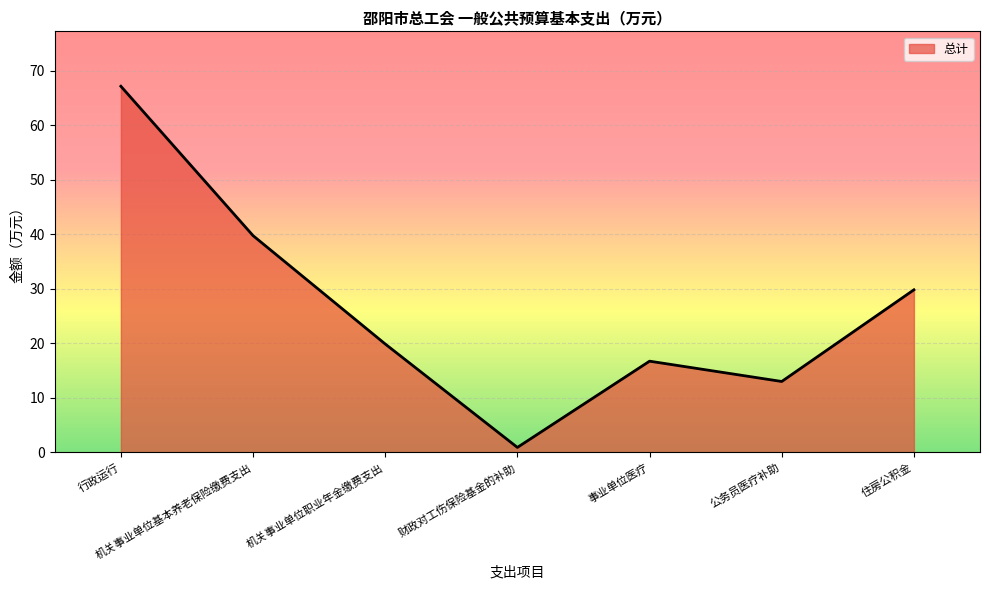

Where is the first local minimum?

财政对工伤保险基金的补助